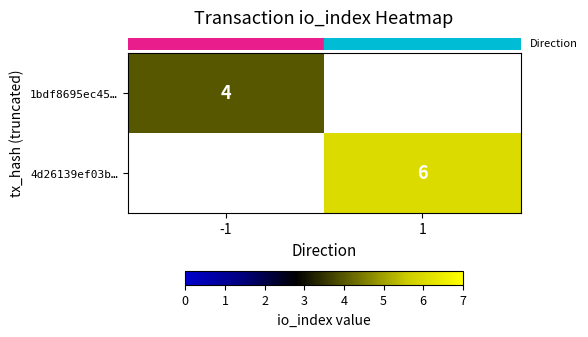

What is the smallest value displayed?

4.0